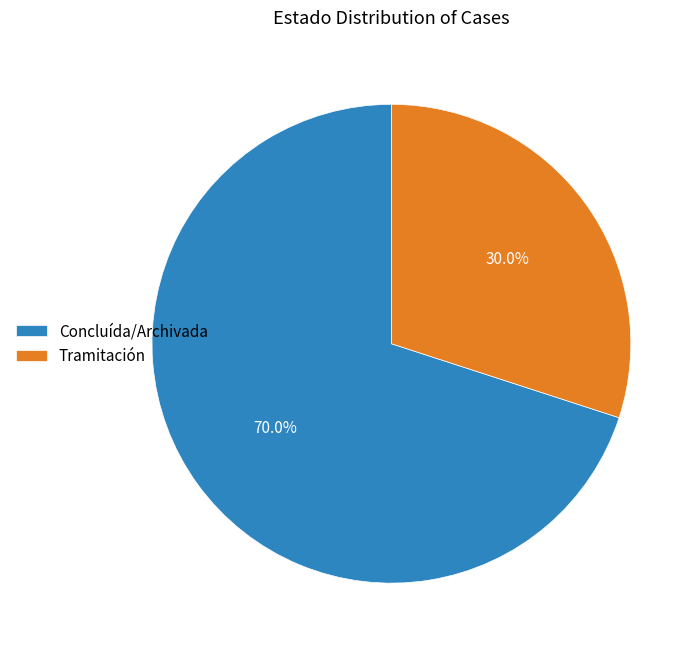

Is there a majority slice in this chart?

Yes